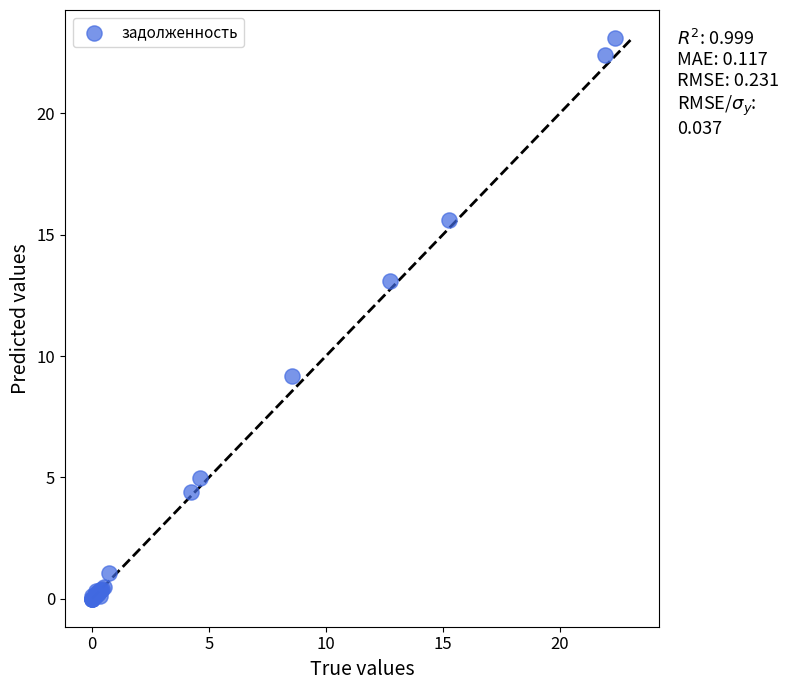

What Y value in the scatter plot is closest to 11?

9.2